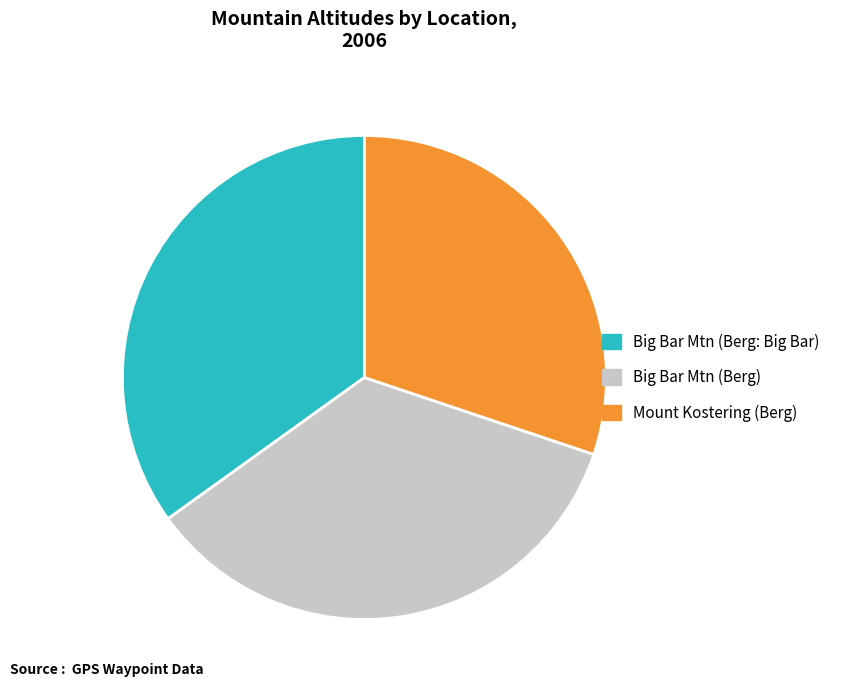

Which slice is the smallest?

Mount Kostering (Berg)